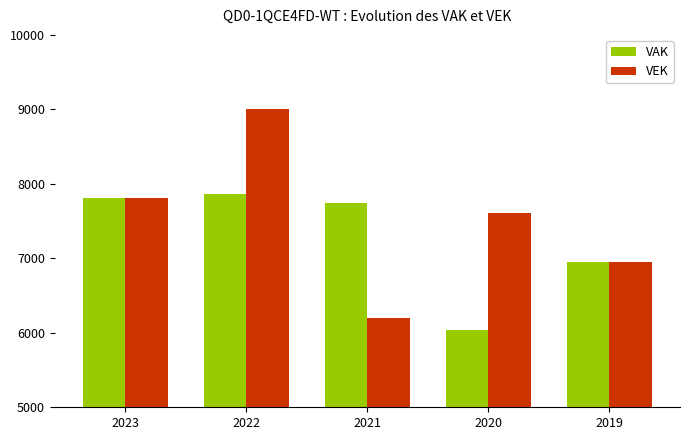

Are the bars horizontal?

No